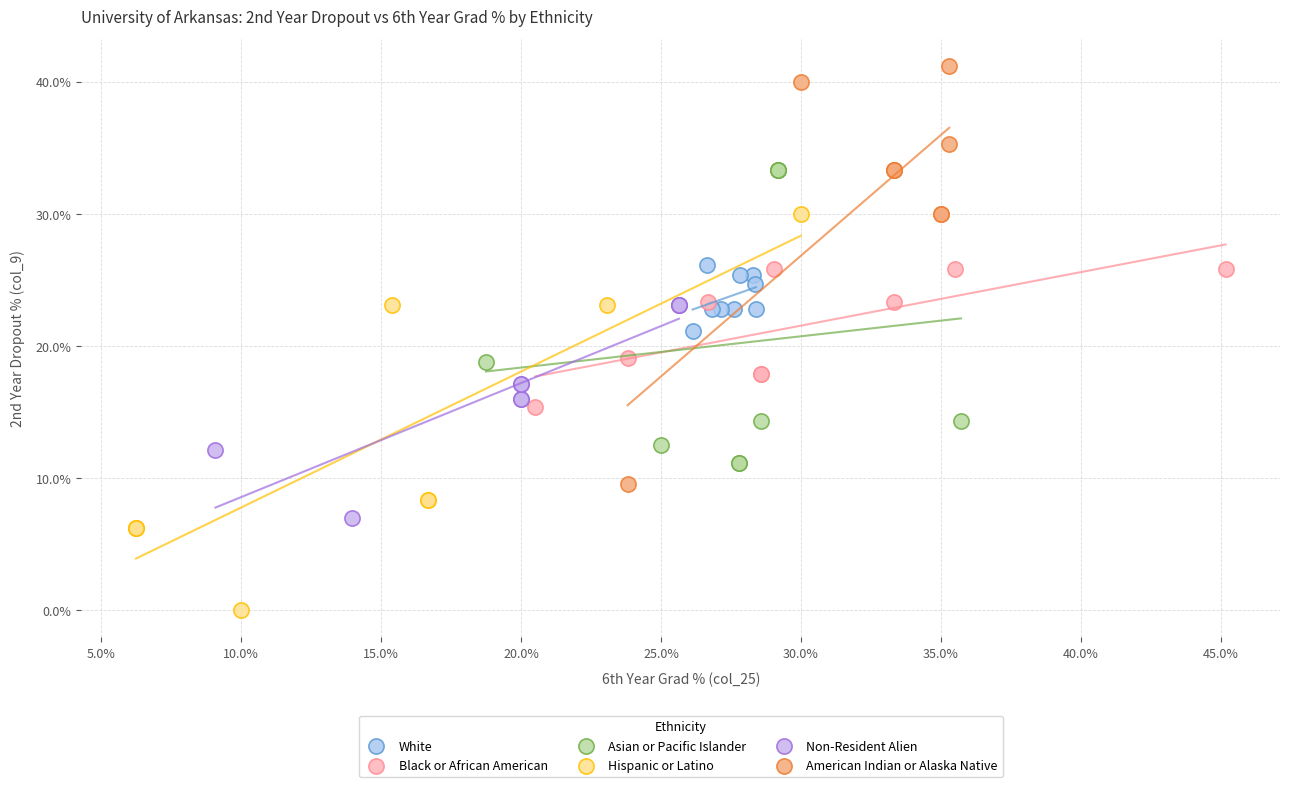

What are all the series names shown in the legend?

White, Black or African American, Asian or Pacific Islander, Hispanic or Latino, Non-Resident Alien, American Indian or Alaska Native